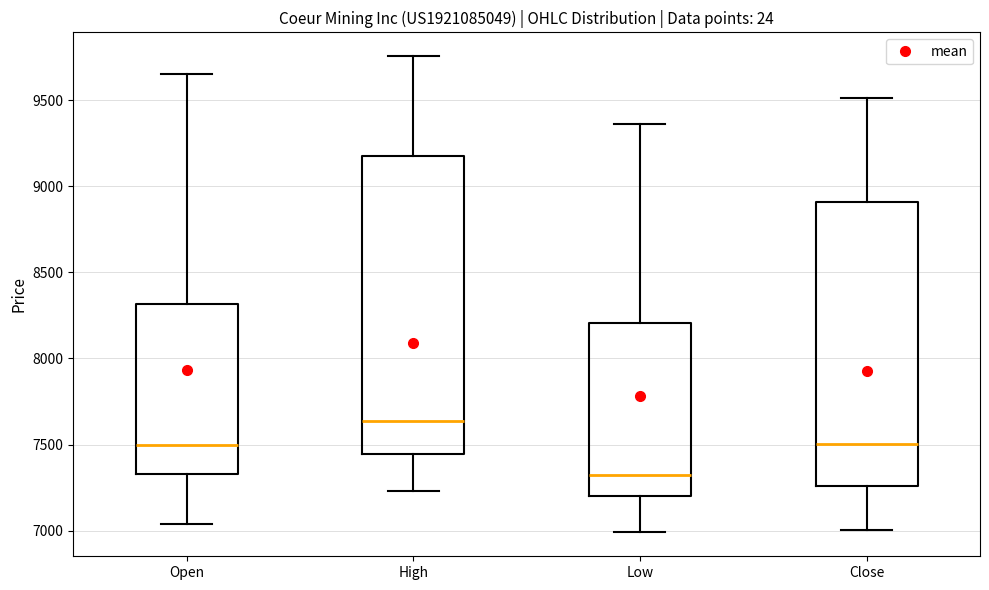

Where does the lower whisker of the box for Open end on the y-axis? The values are not printed on the chart, so give them approximately, as read against the axis.

7050